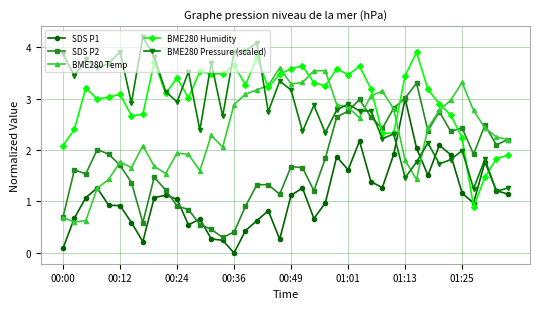

What is the lowest value of the SDS P2 series?

0.3